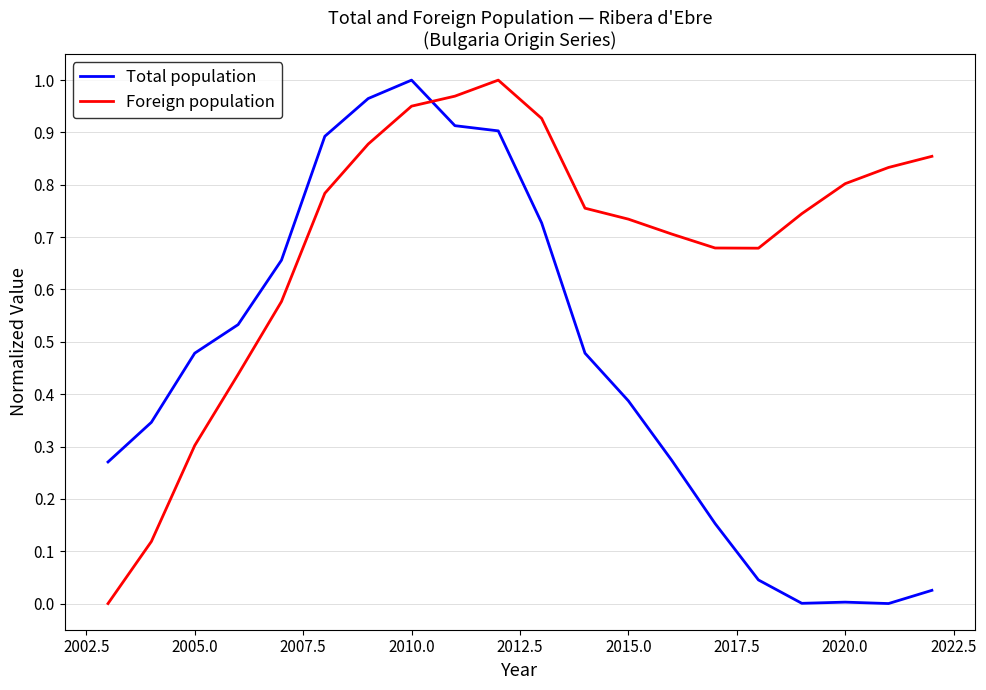

How many interior local valleys does the Total population series have?

2